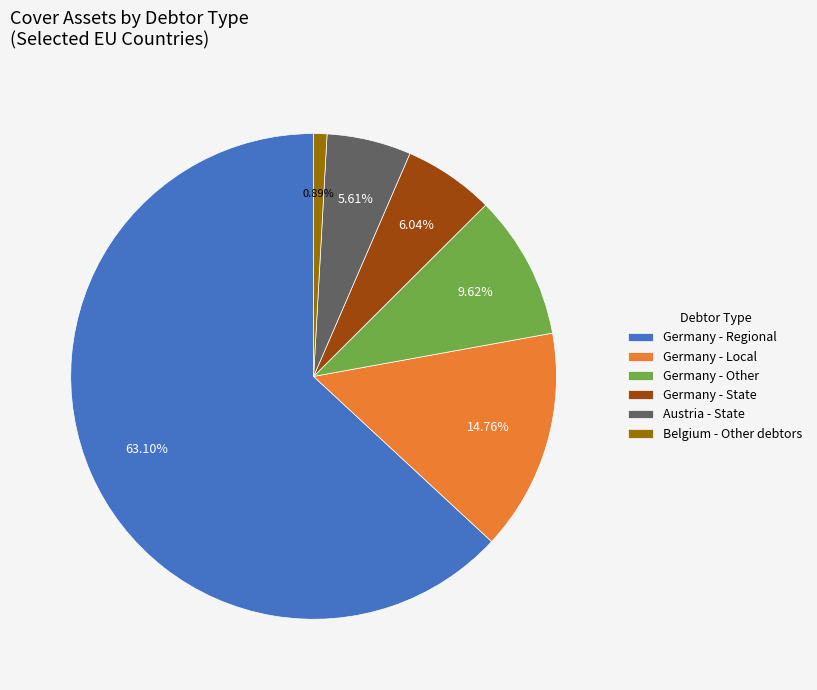

Which slice is the largest?

Germany - Regional